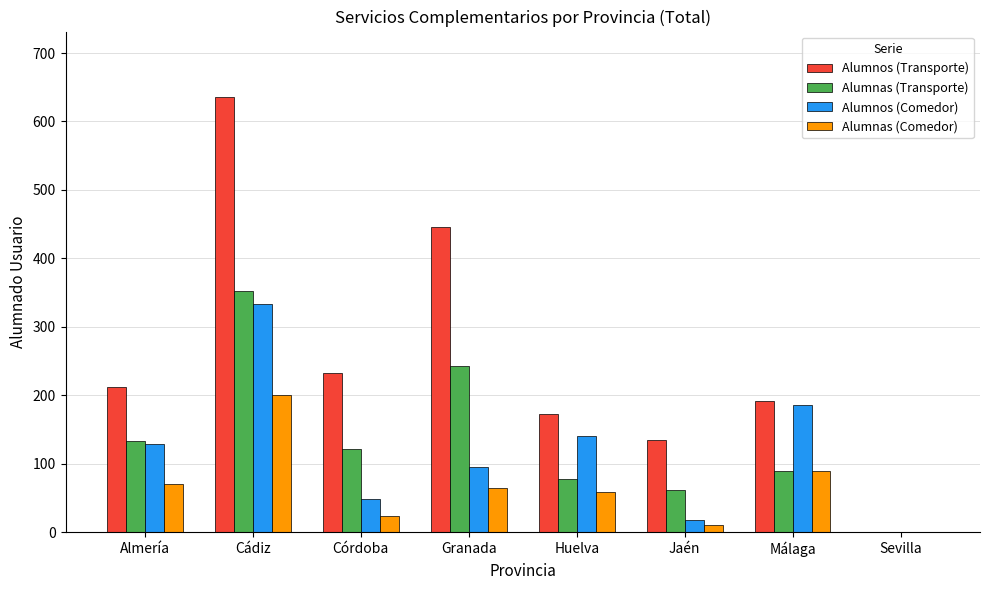

What is the total value across all series at Granada?

848